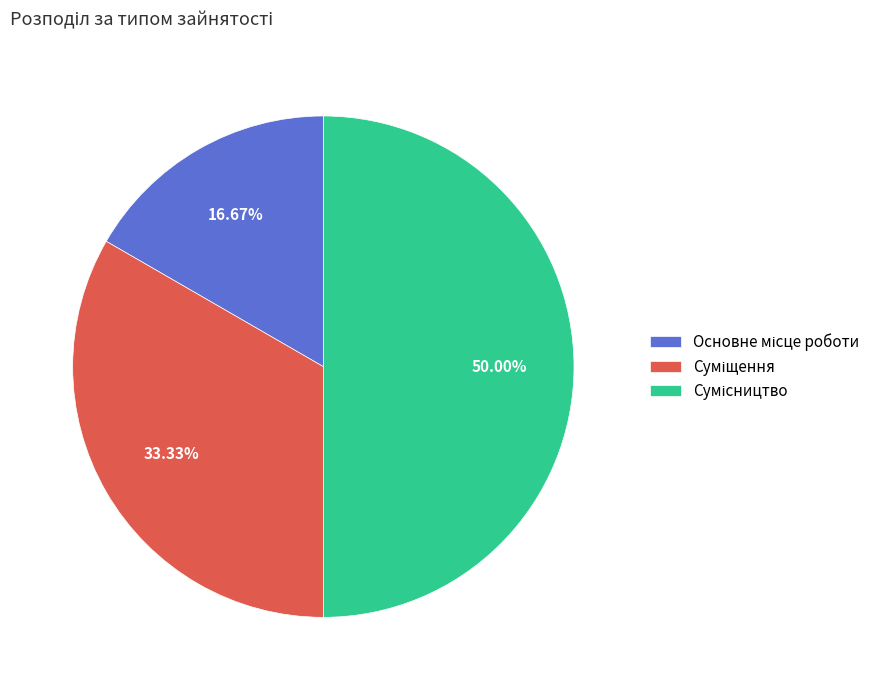

Between Суміщення and Основне місце роботи, which is larger?

Суміщення